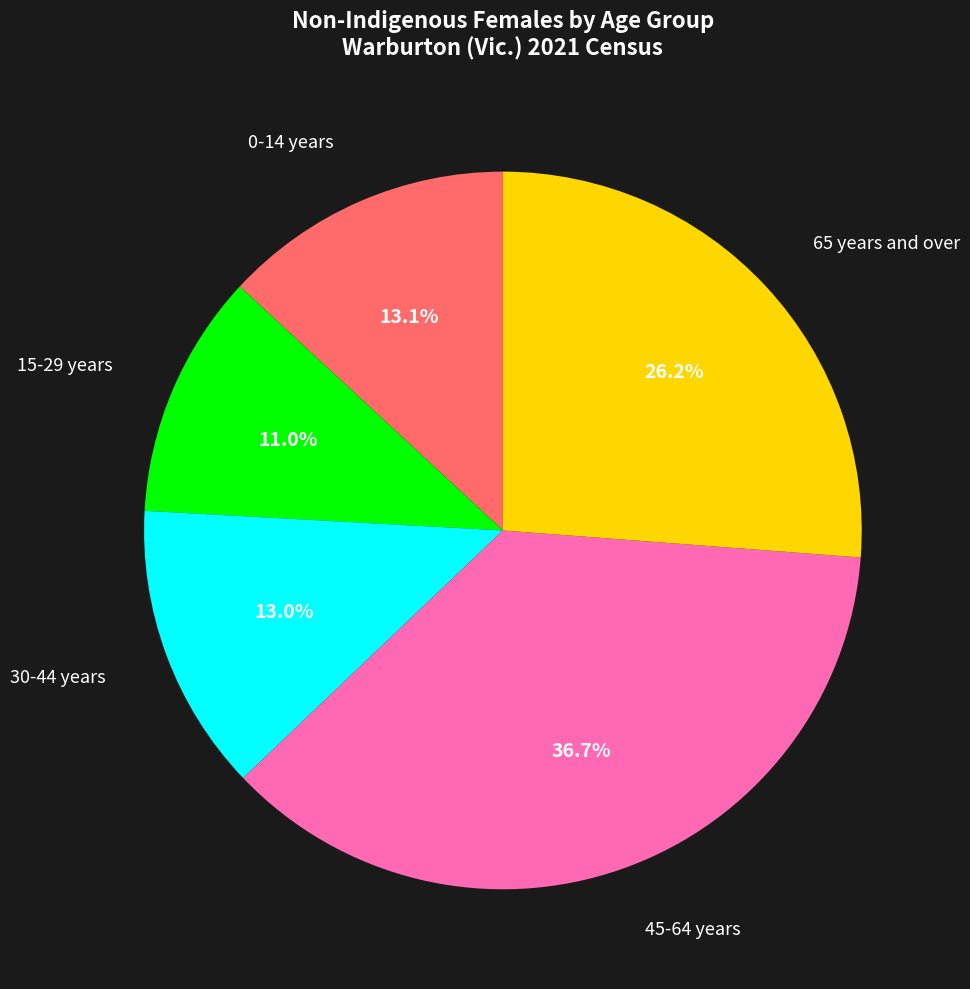

Which category has the smallest portion of the pie?

15-29 years